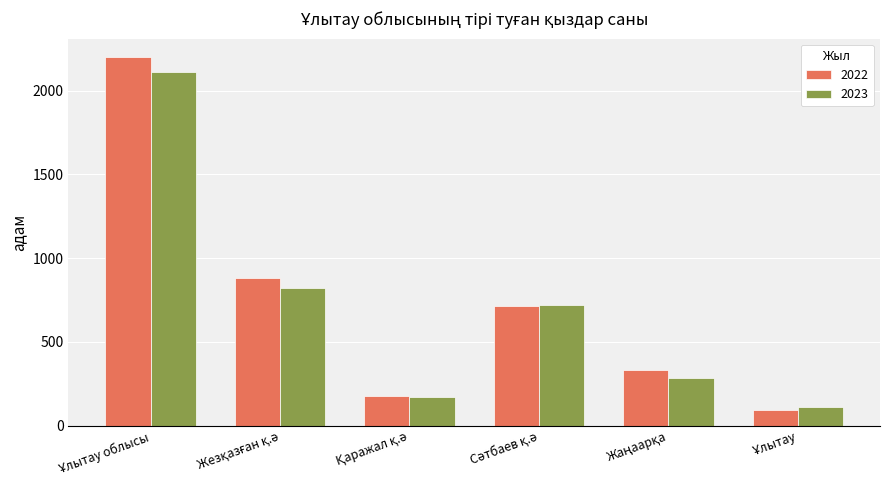

Which series has the largest range (max minus min)?

2022